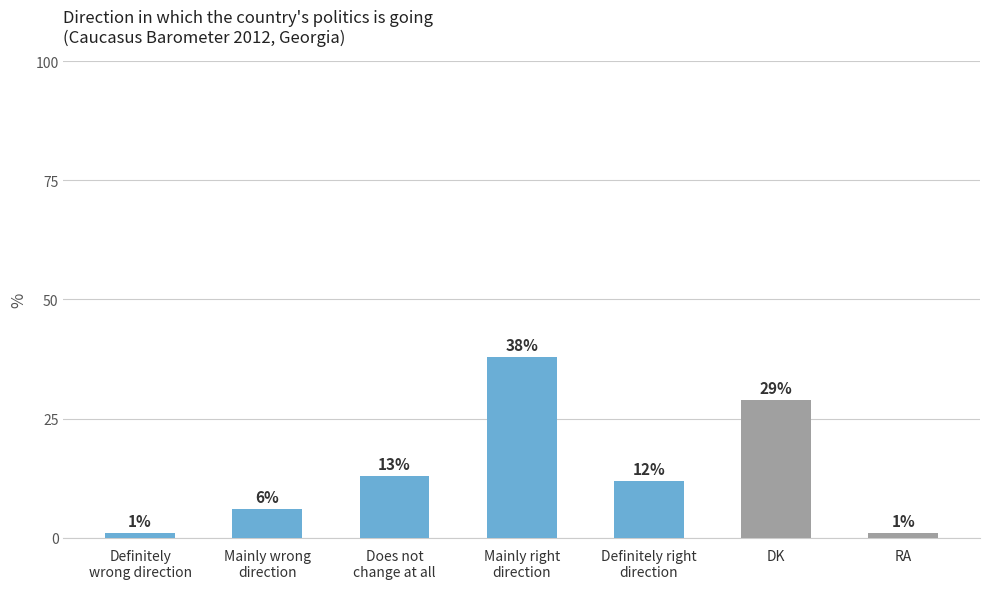

What value does the data have at DK, to the nearest 5?

30